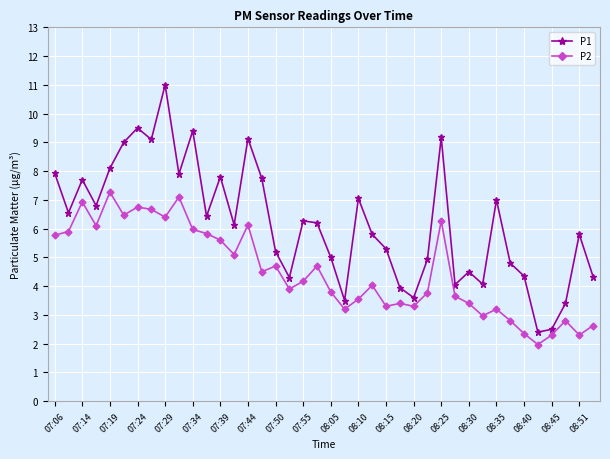

True or false: P2 and P1 intersect in this chart.

False